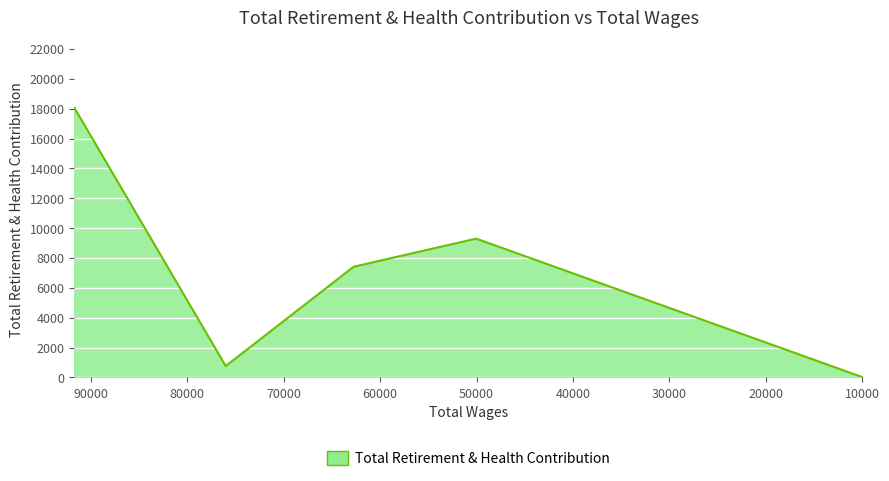

What is the change in value from 62733.0 to 9915.0?

-7418